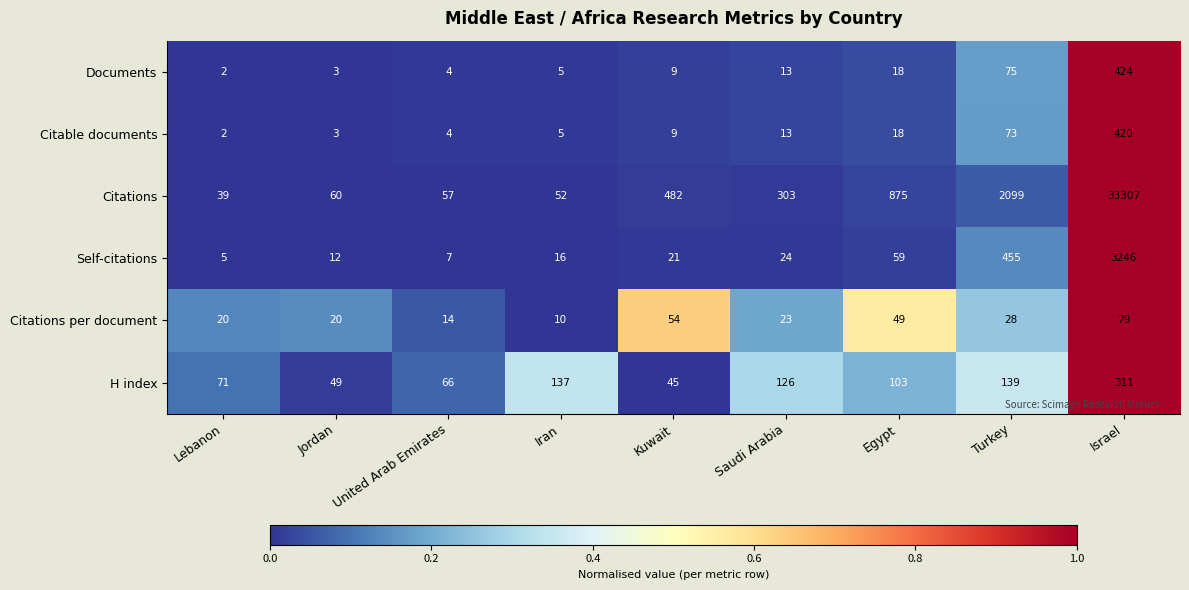

Which series has the widest spread of values?

Citations